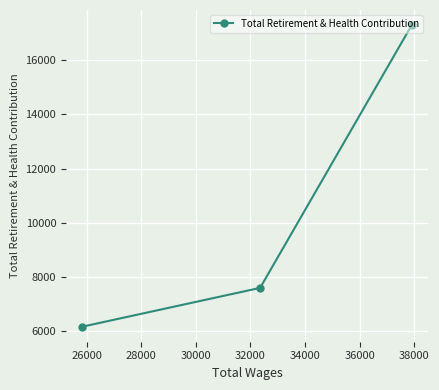

What is the greatest value displayed?

17308